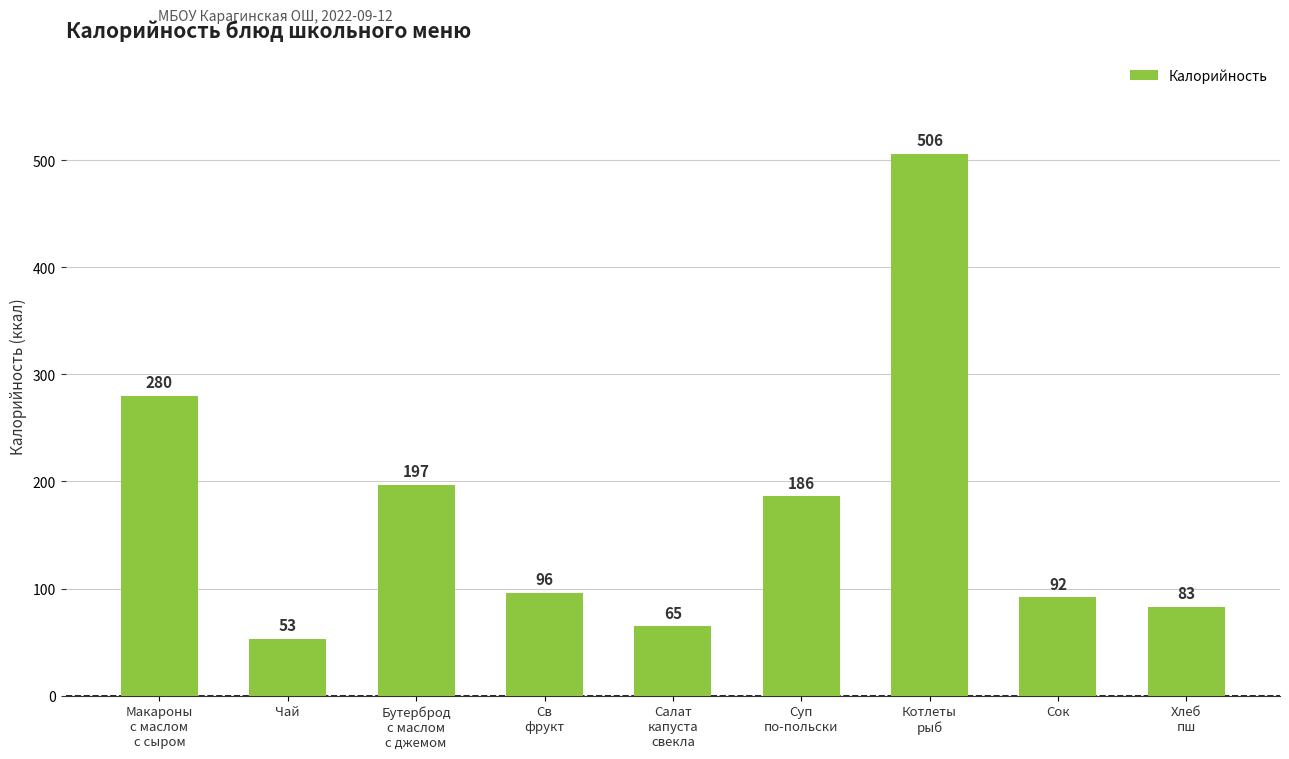

How many bars are there in total?

9